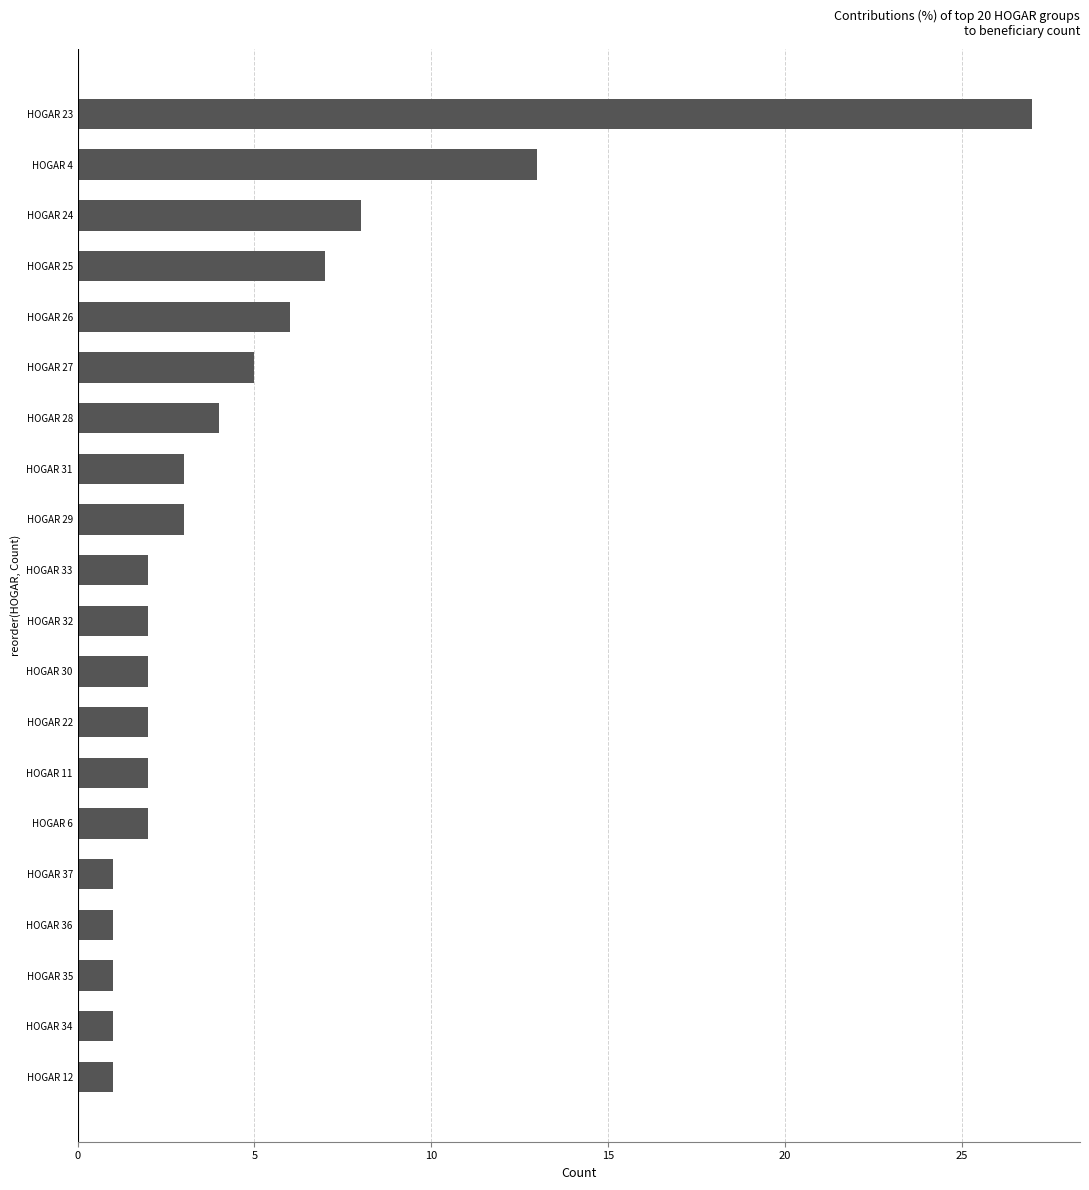

At which label is the value closest to 14?

HOGAR 4